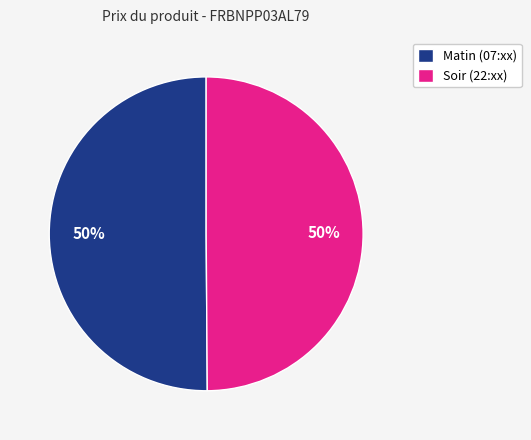

What is the ratio of the value at Matin (07:xx) to the value at Soir (22:xx)?

1.0